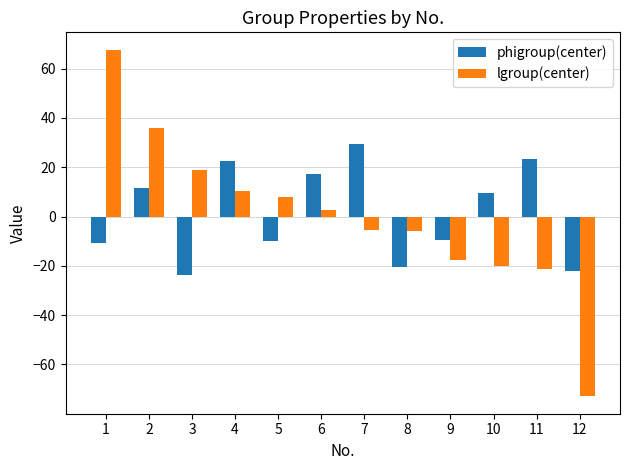

List the series in order of their peak value, highest first.

lgroup(center), phigroup(center)